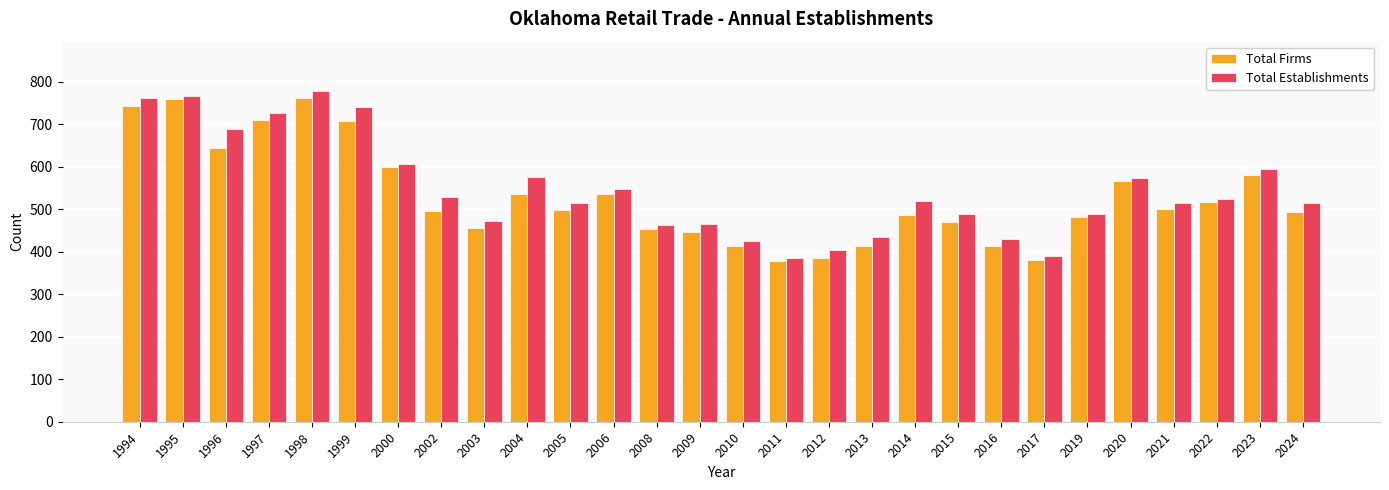

What is the value of the Total Firms bar at the 17th from the left?

385